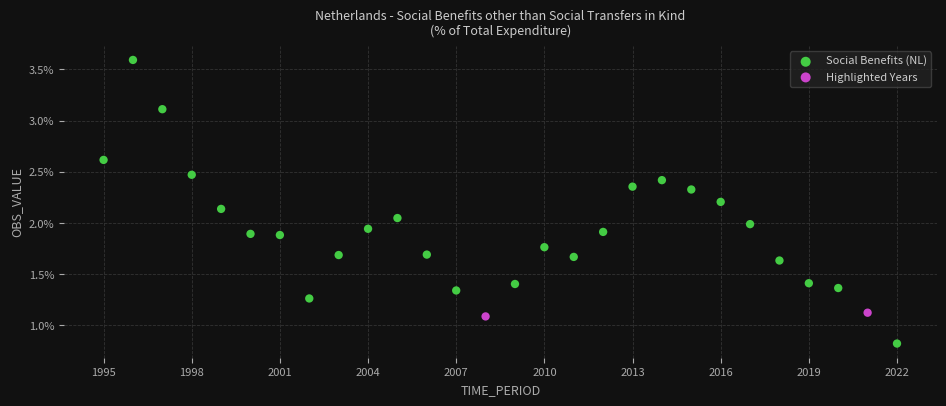

What are all the series names shown in the legend?

Social Benefits (NL), Highlighted Years